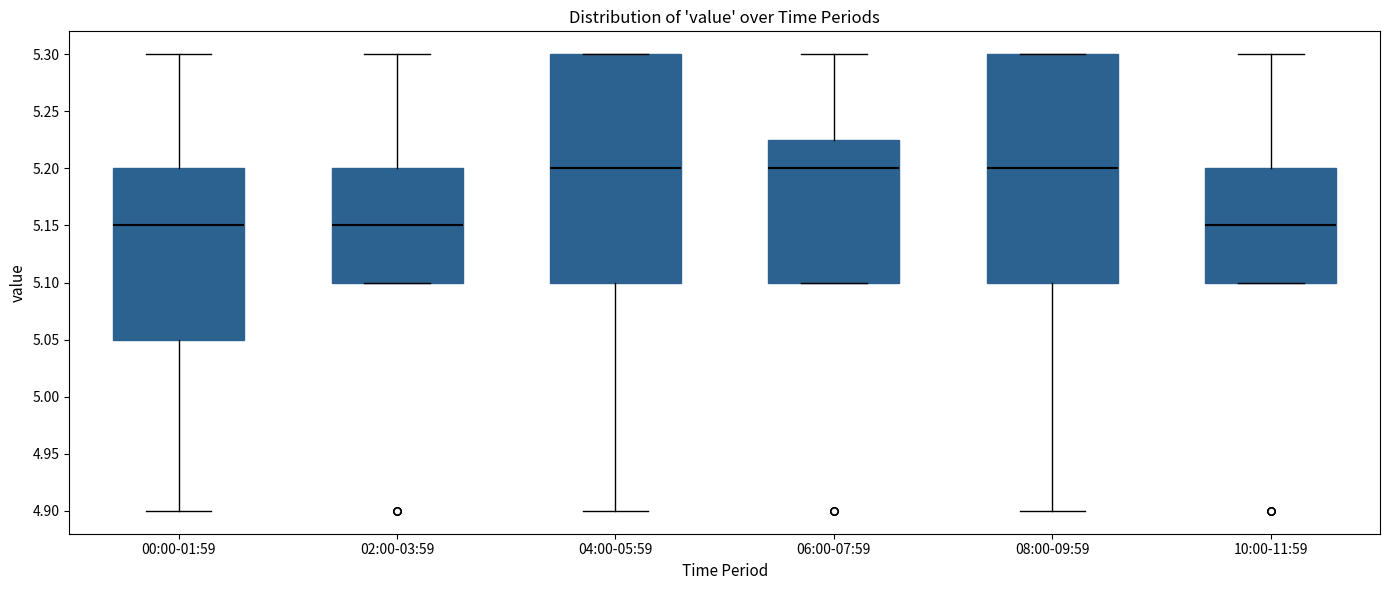

Reading left to right, transcribe this box plot: for each box, give where its median line is, the range the box spans, and where its two whiskers end, as read against the y-axis. The values are not printed on the chart, so give them approximately, as read against the axis.

00:00-01:59: median 5.150, box 5.050 to 5.200, whiskers 4.900 to 5.300
02:00-03:59: median 5.150, box 5.100 to 5.200, whiskers 5.100 to 5.300
04:00-05:59: median 5.200, box 5.100 to 5.300, whiskers 4.900 to 5.300
06:00-07:59: median 5.200, box 5.100 to 5.225, whiskers 5.100 to 5.300
08:00-09:59: median 5.200, box 5.100 to 5.300, whiskers 4.900 to 5.300
10:00-11:59: median 5.150, box 5.100 to 5.200, whiskers 5.100 to 5.300